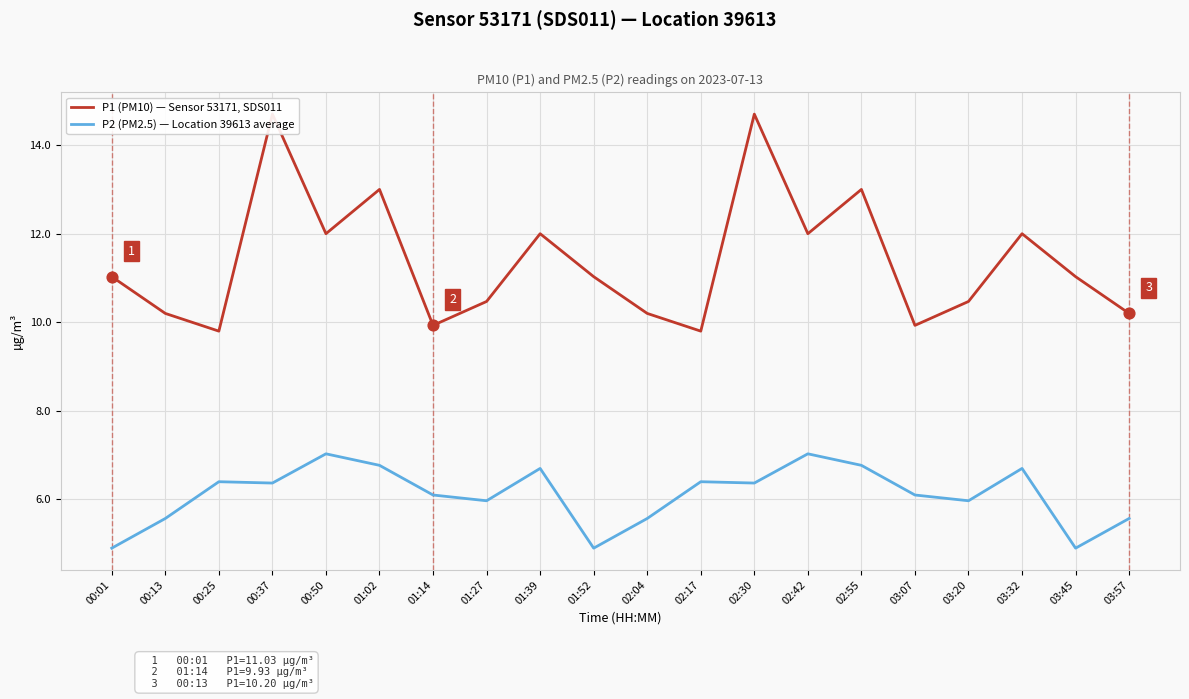

Which series contains the lowest Y value?

P2 (PM2.5) — Location 39613 average